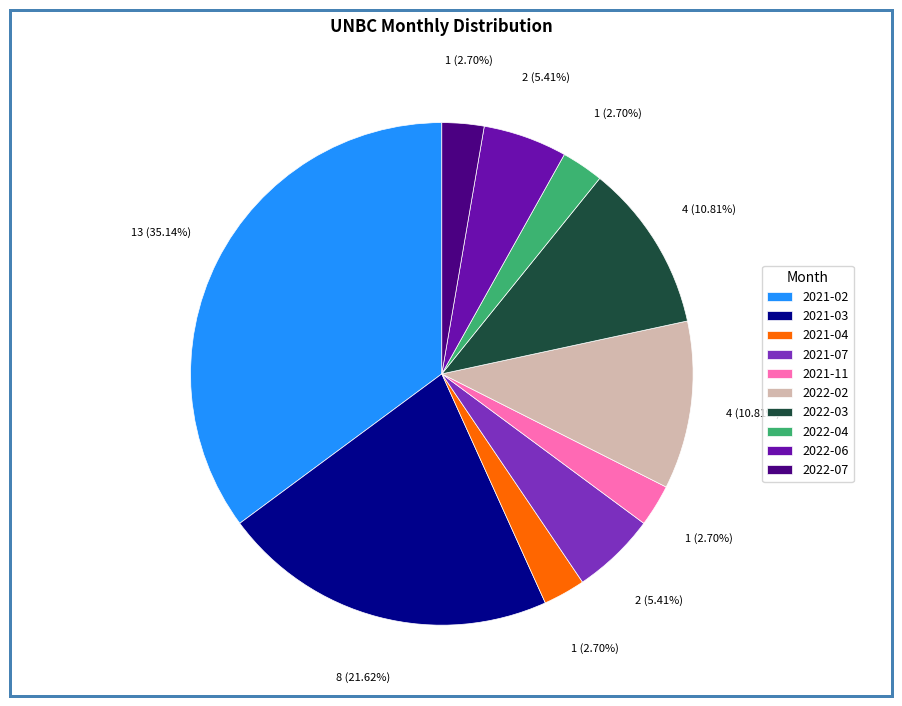

What is the ratio of the value at 2022-03 to the value at 2022-02?

1.0